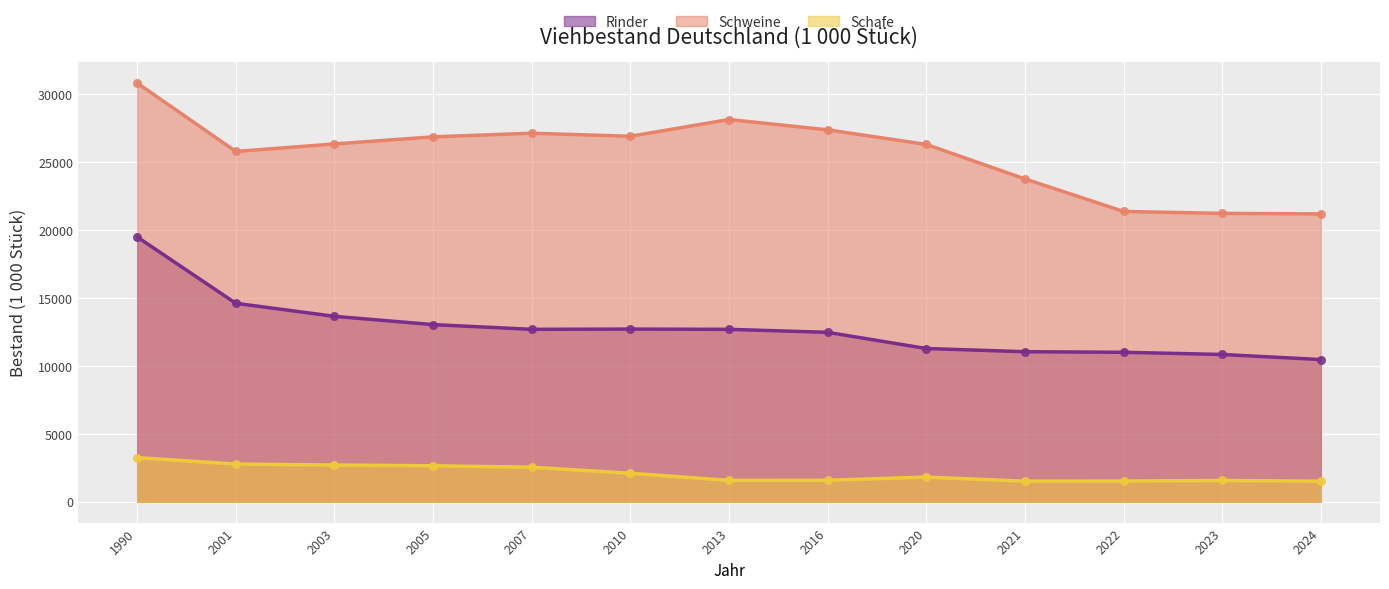

Is the value of Schweine at 2010 greater than the value of Rinder at 2021?

Yes